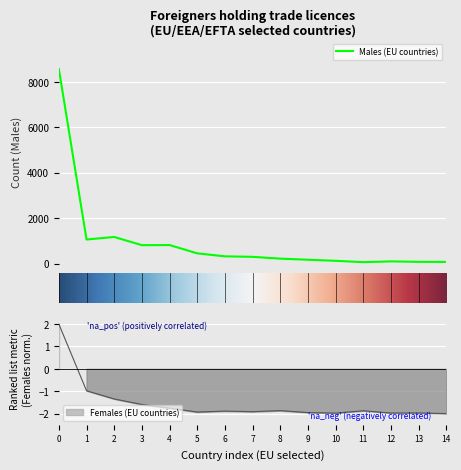

List the labels in order of Males value, smallest first.

Litva, Belgie, Španělsko, Maďarsko, Řecko, Nizozemsko, Francie, Rumunsko, Rakousko, Itálie, Bulharsko, Spojené království, Polsko, Německo, Slovensko